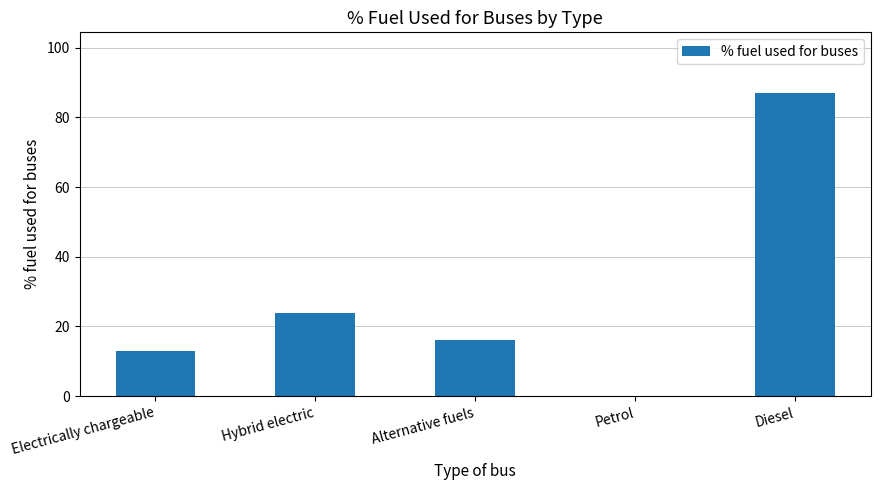

Is it true that the value at Alternative fuels is 16.0?

True